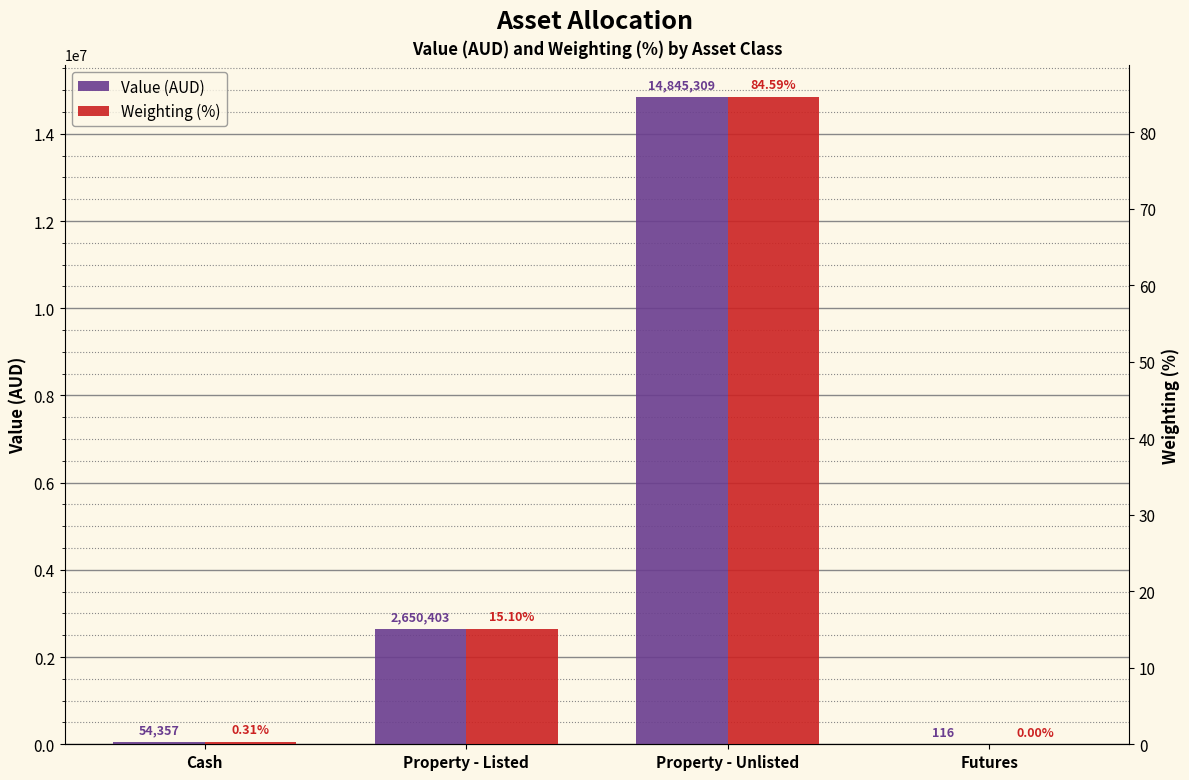

The Weighting (%) series shows 122.3 at Property - Unlisted. True or false?

False